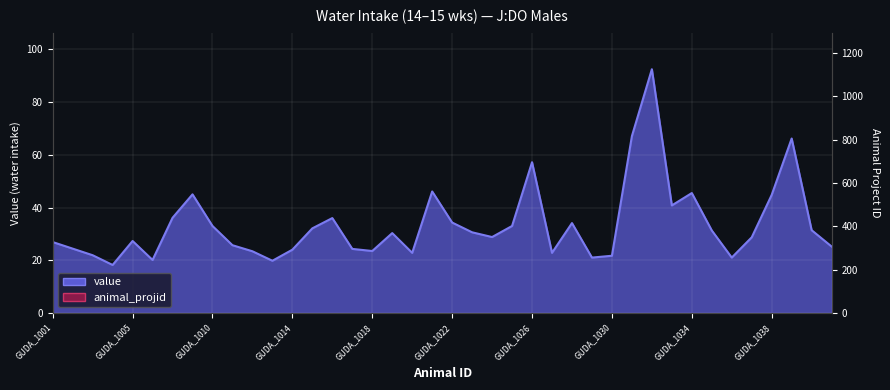

How many lines are shown in the chart?

1